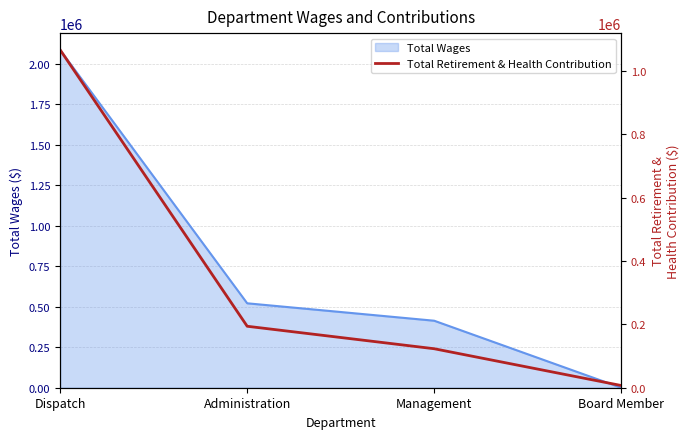

What position from the left is Administration?

2